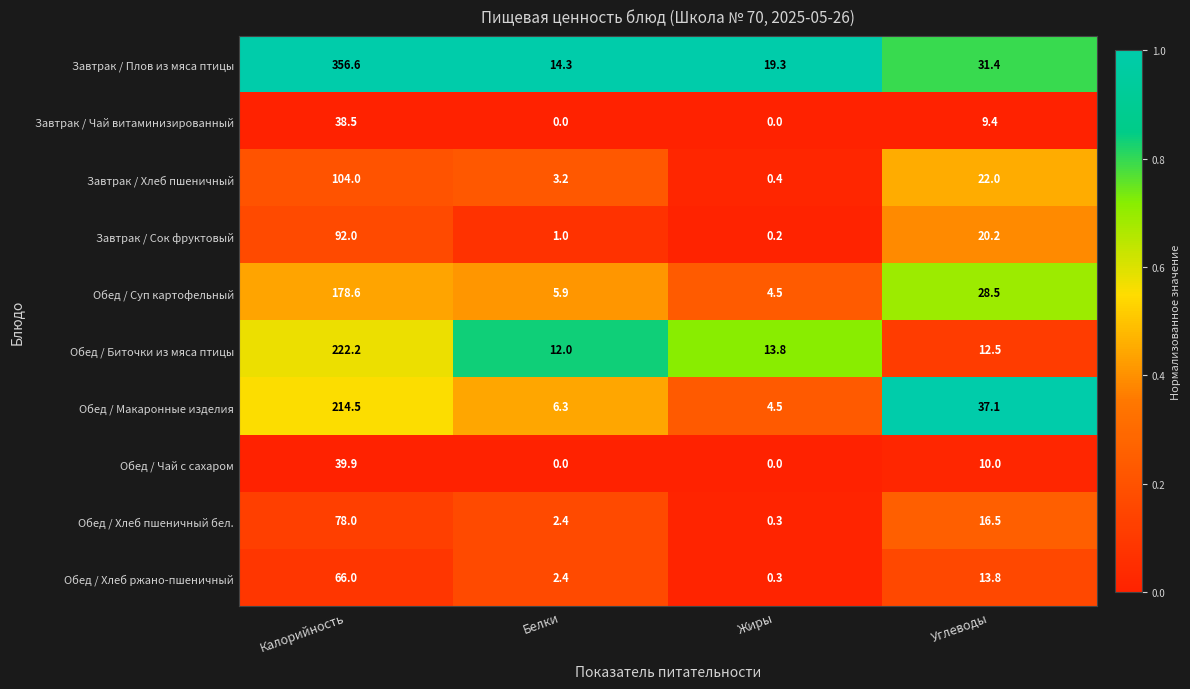

What is the sum of the Обед / Биточки из мяса птицы values at Калорийность and Жиры?

236.0